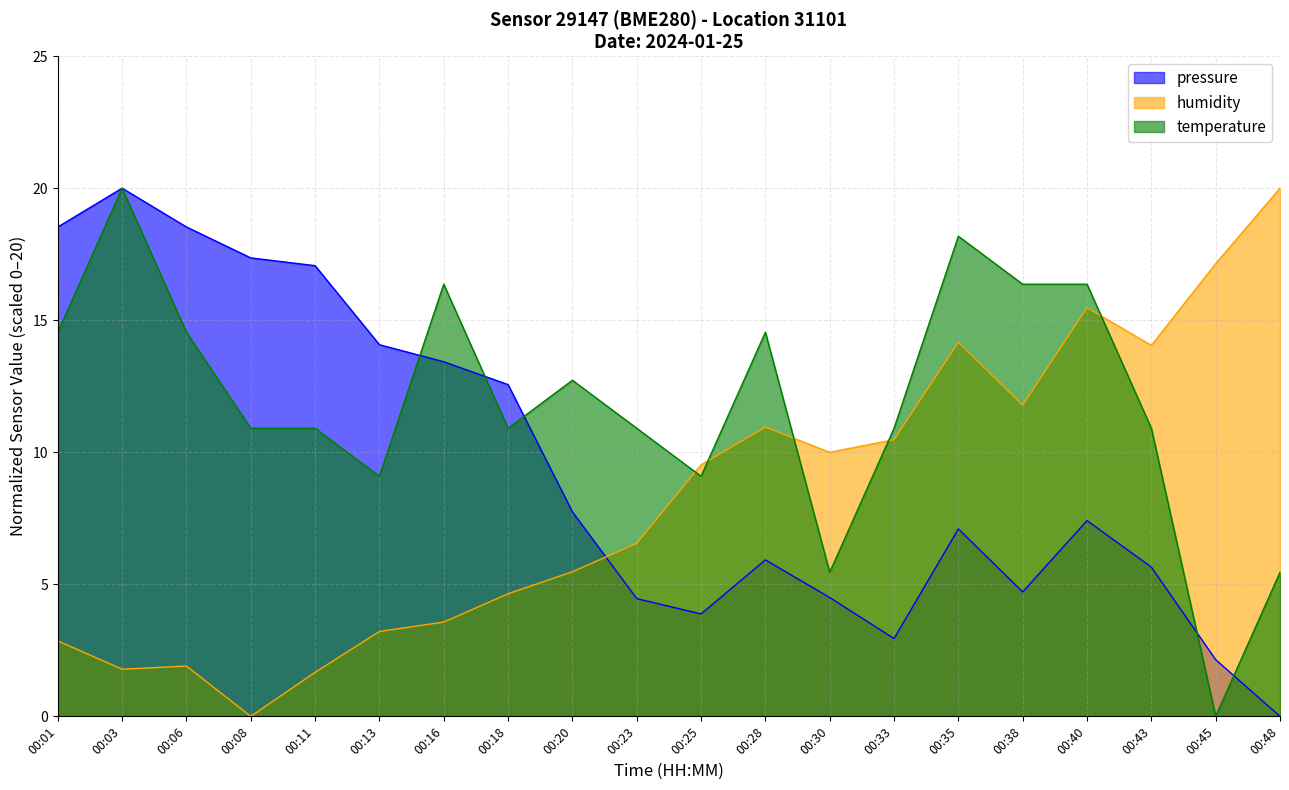

What is the total value across all series at 00:13?

26.4